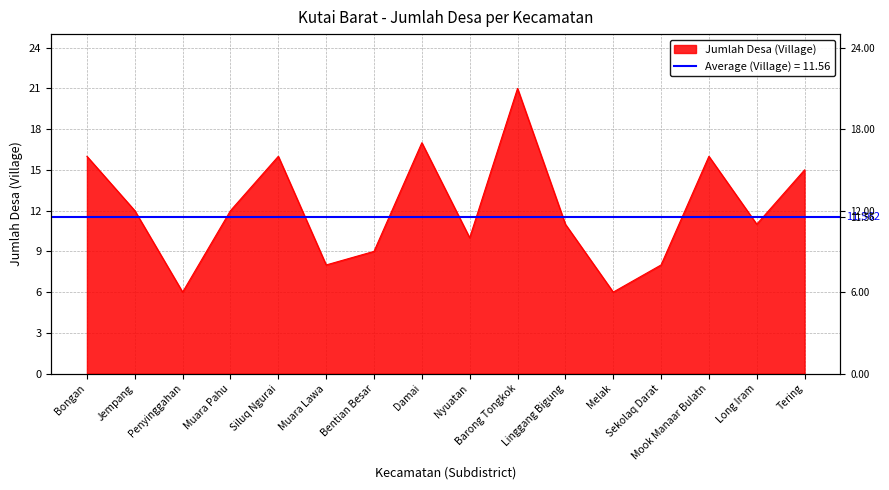

What is the difference between the values at Jempang and Barong Tongkok?

9